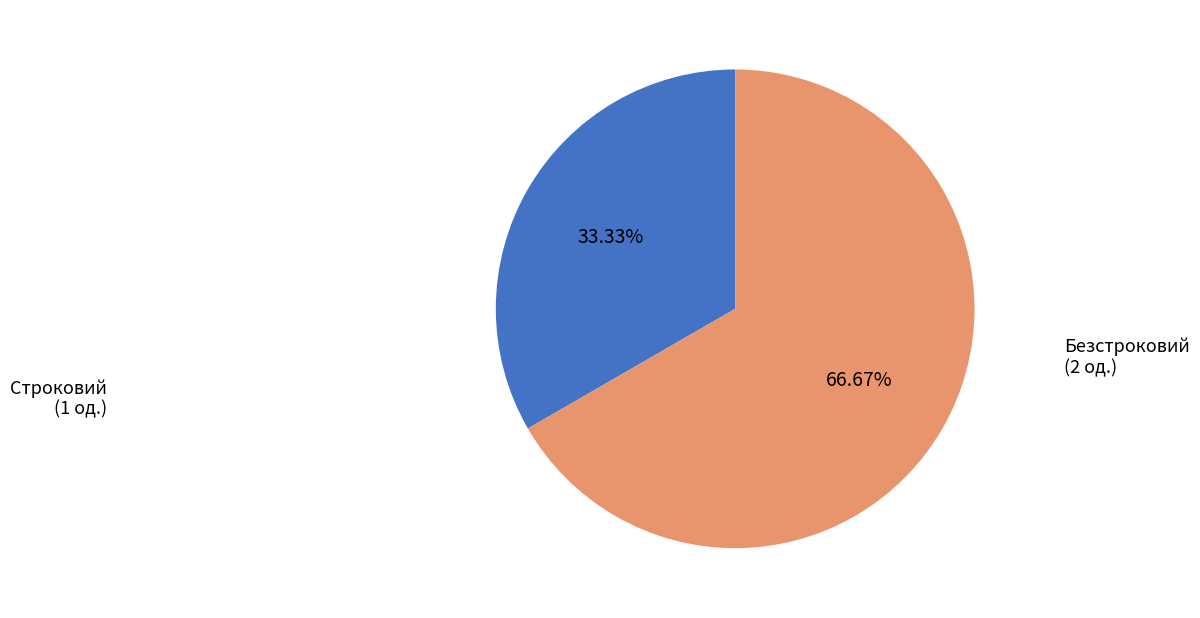

Is there any slice that represents more than half of the pie?

Yes